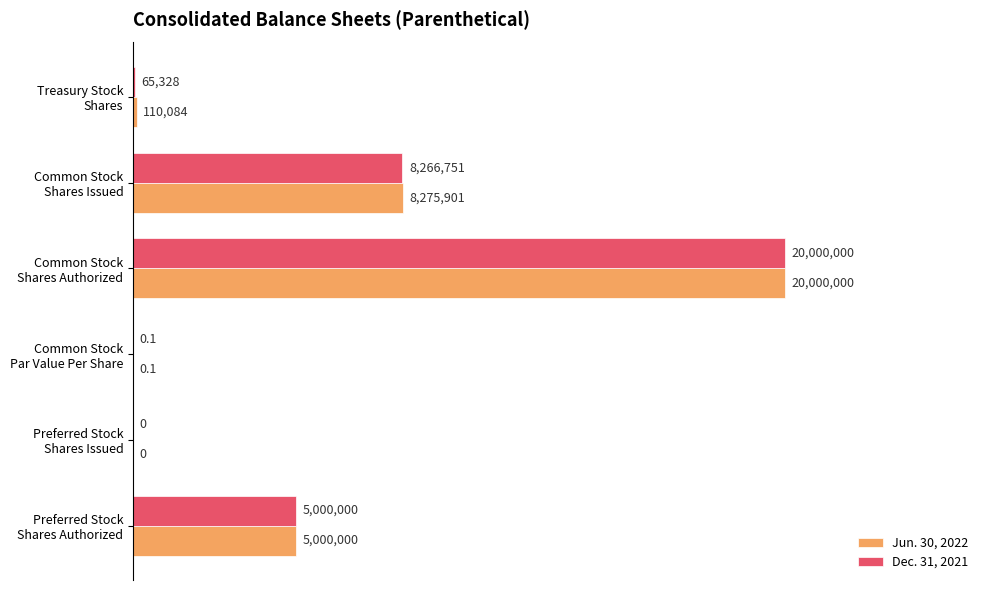

What are all the series names shown in the legend?

Jun. 30, 2022, Dec. 31, 2021